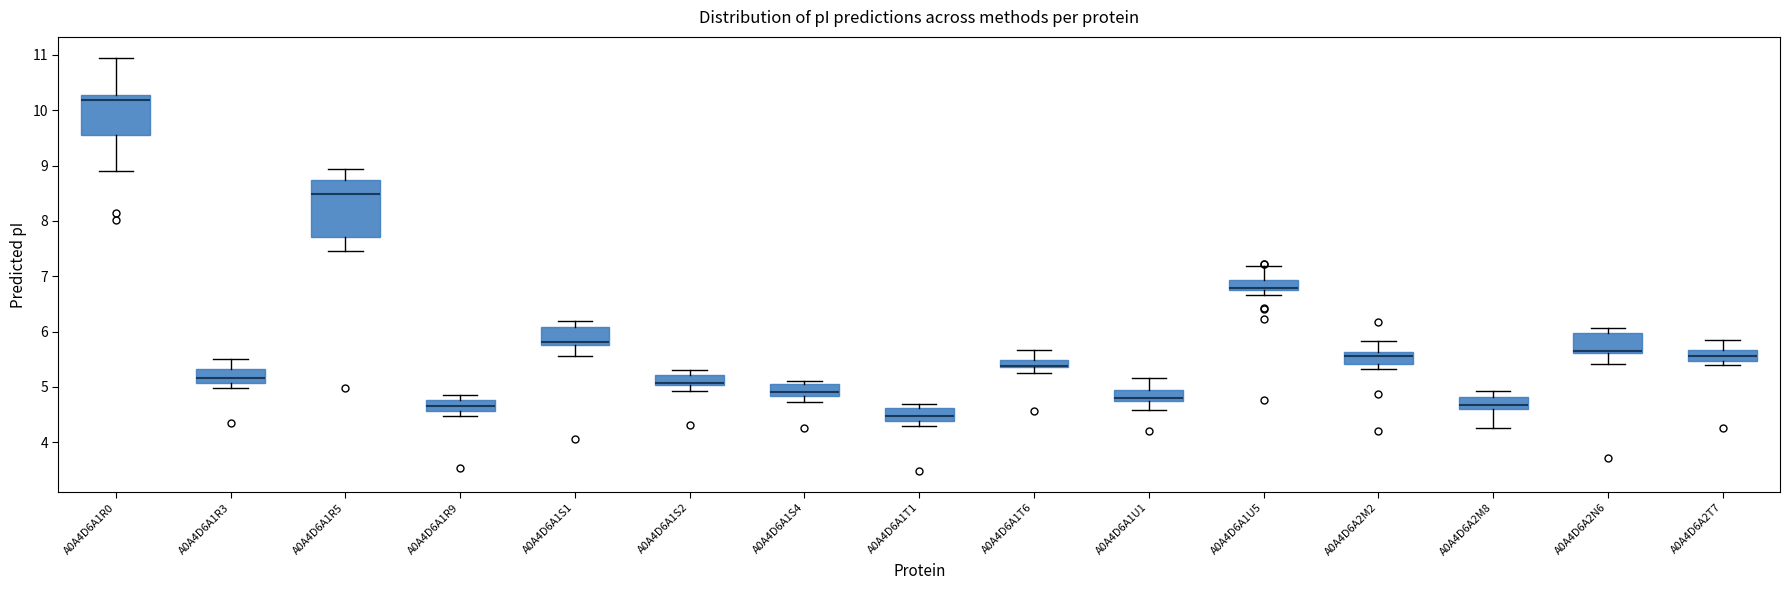

Comparing the boxes themselves (not the whiskers), which one is the tallest?

A0A4D6A1R5